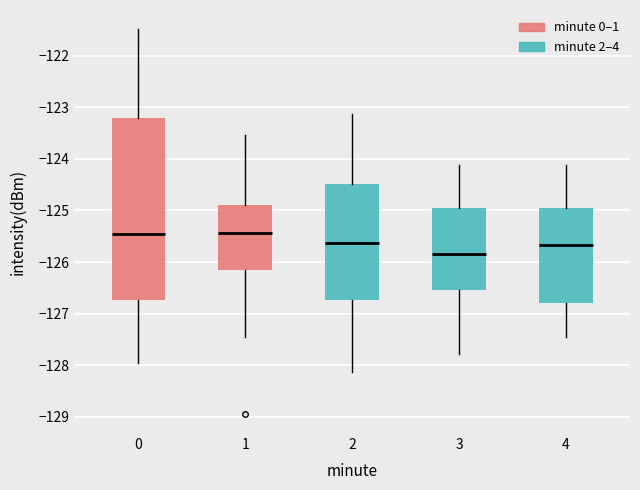

Where does the median line of the box at x = 0 sit on the y-axis? The values are not printed on the chart, so give them approximately, as read against the axis.

-125.5